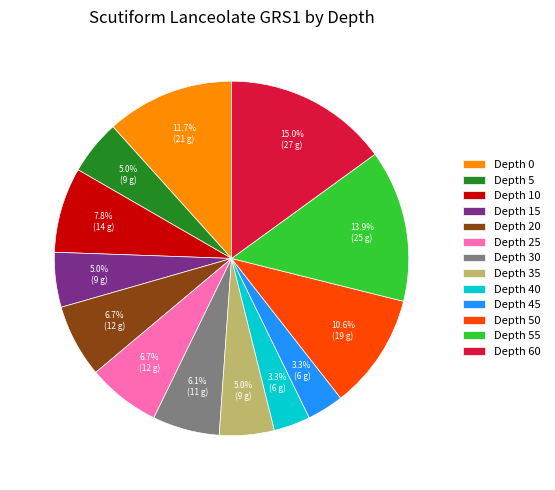

Does any single category account for the majority?

No